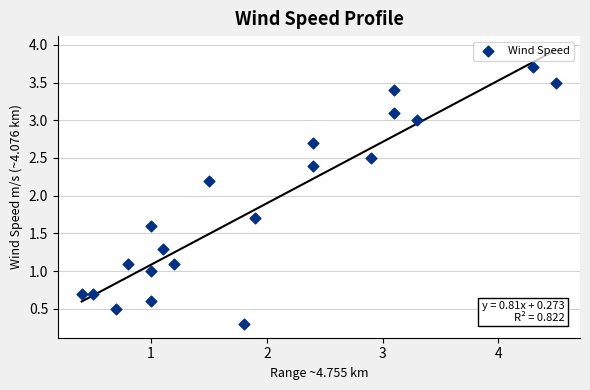

What Y value in the scatter plot is closest to 2?

2.2